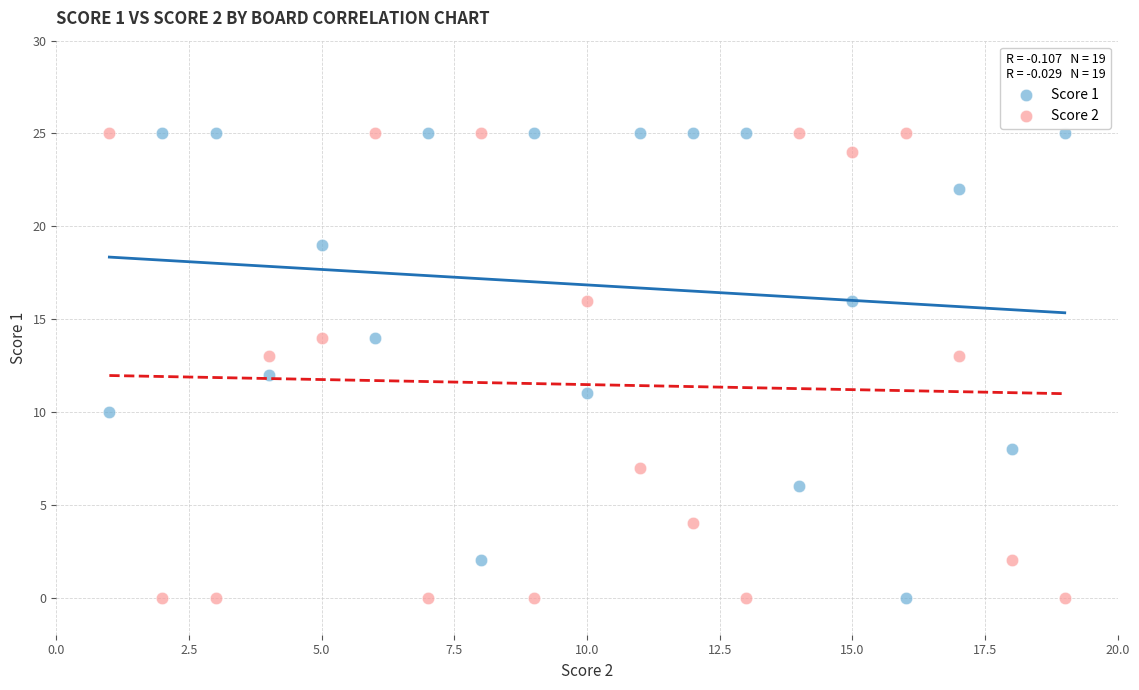

Across all data points, what is the range of Y values (max minus min)?

25